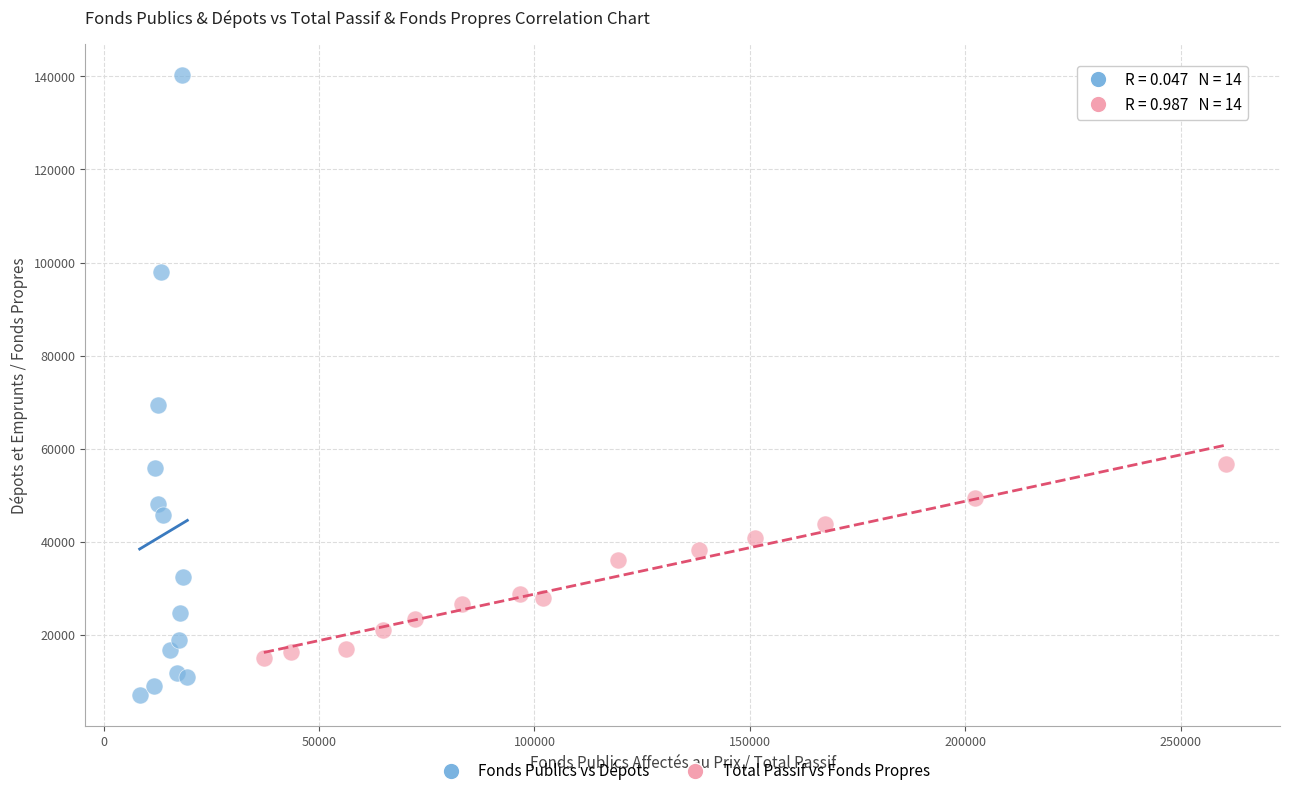

Which series contains the lowest Y value?

Fonds Publics vs Dépots